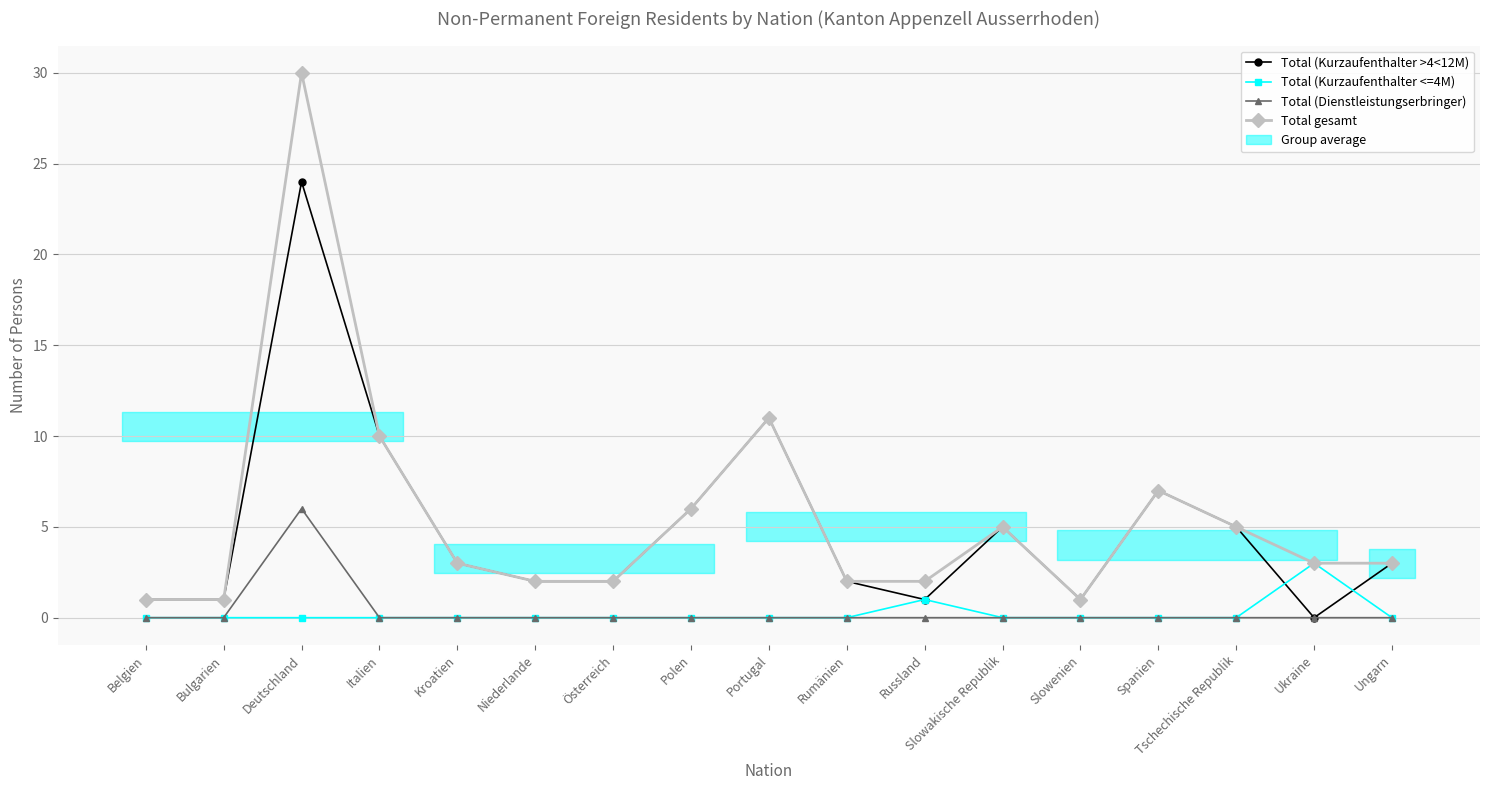

What is the total value across all series at Tschechische Republik?

10